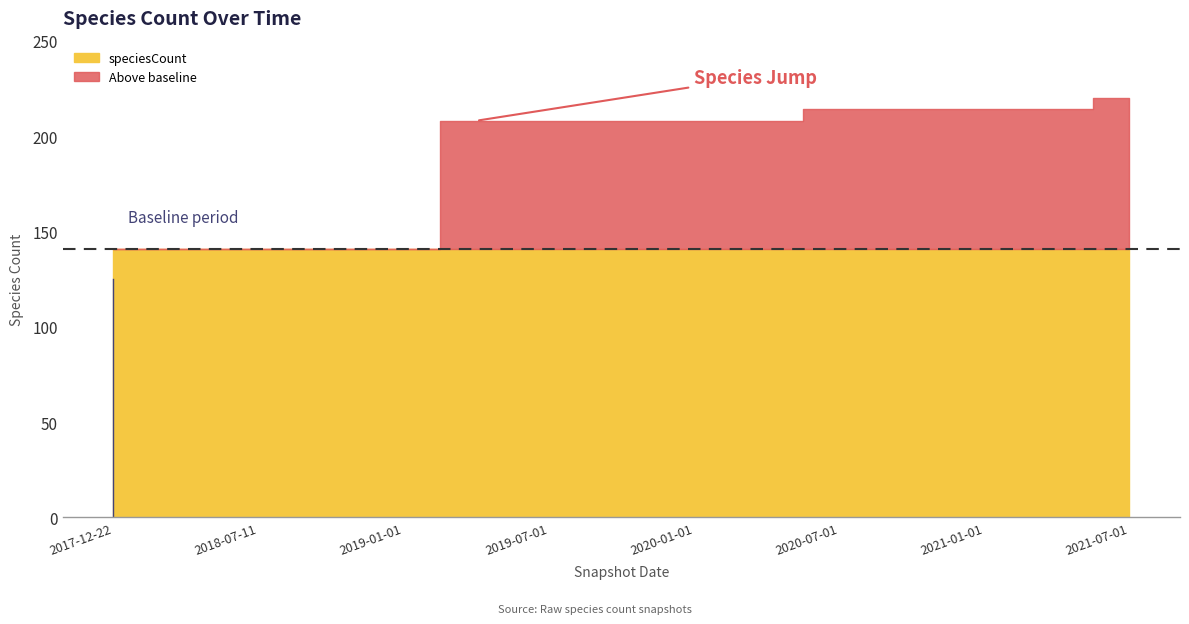

The value at 2019-04-06 is 208. True or false?

True